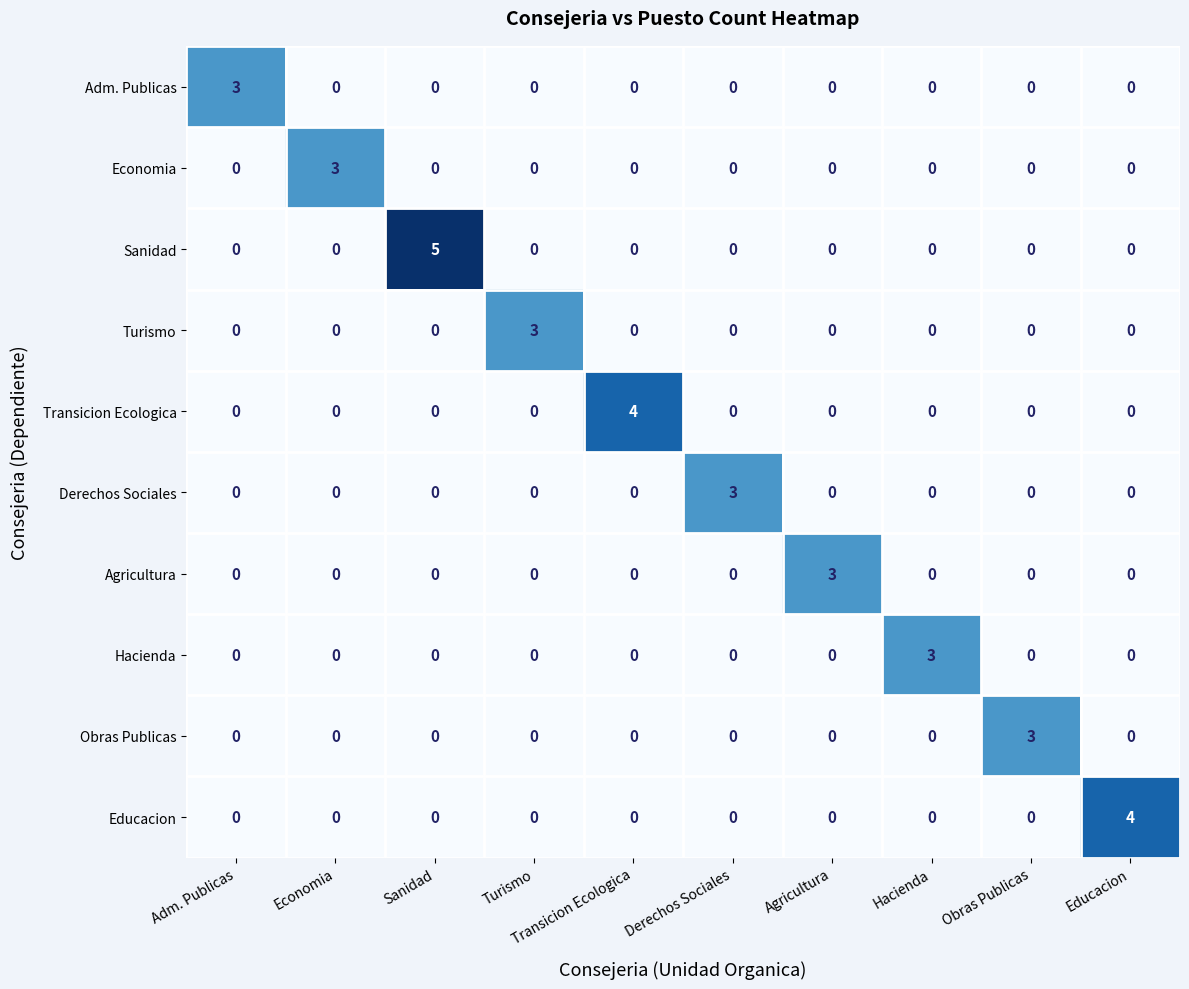

Is it true that Adm. Publicas equals 2 at Hacienda?

False